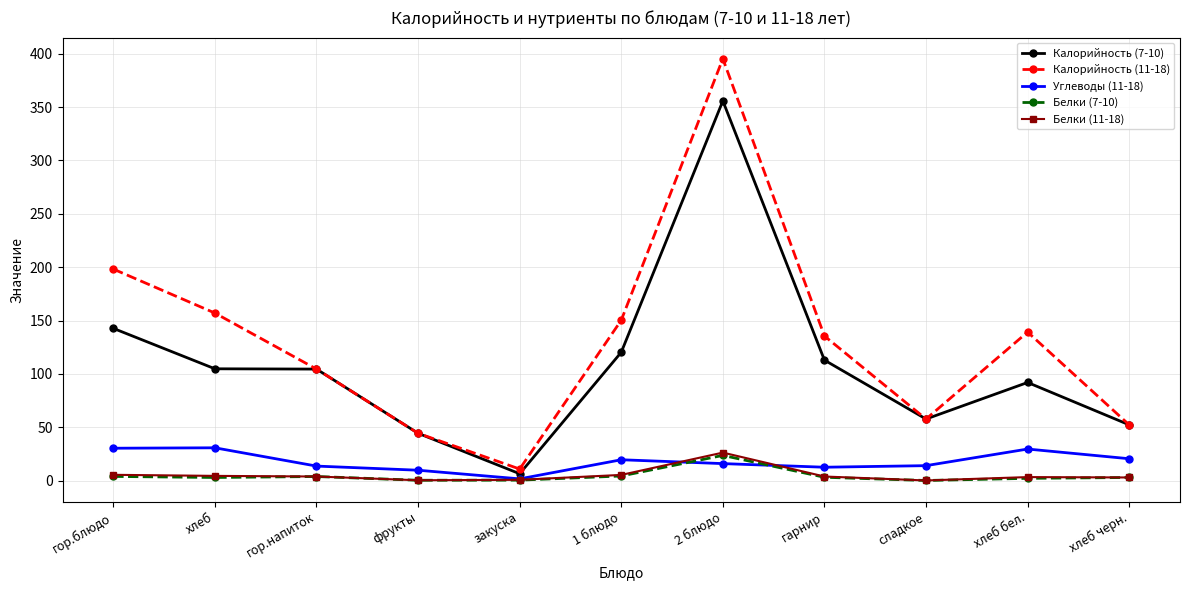

Which series has the widest spread of values?

Калорийность (11-18)